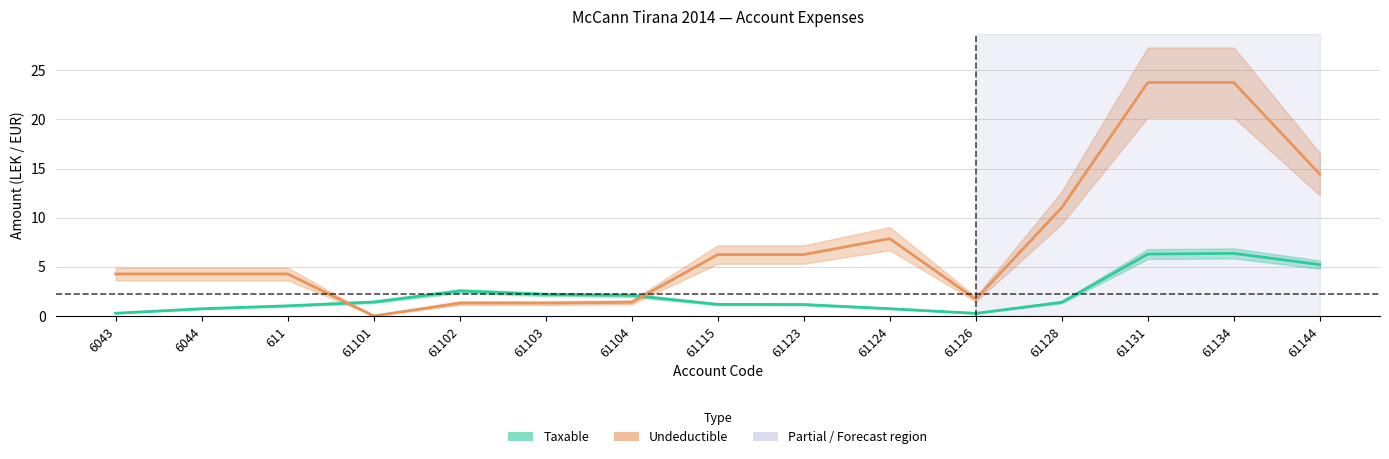

Which series has the largest range (max minus min)?

Undeductible (thousands LEK/EUR)